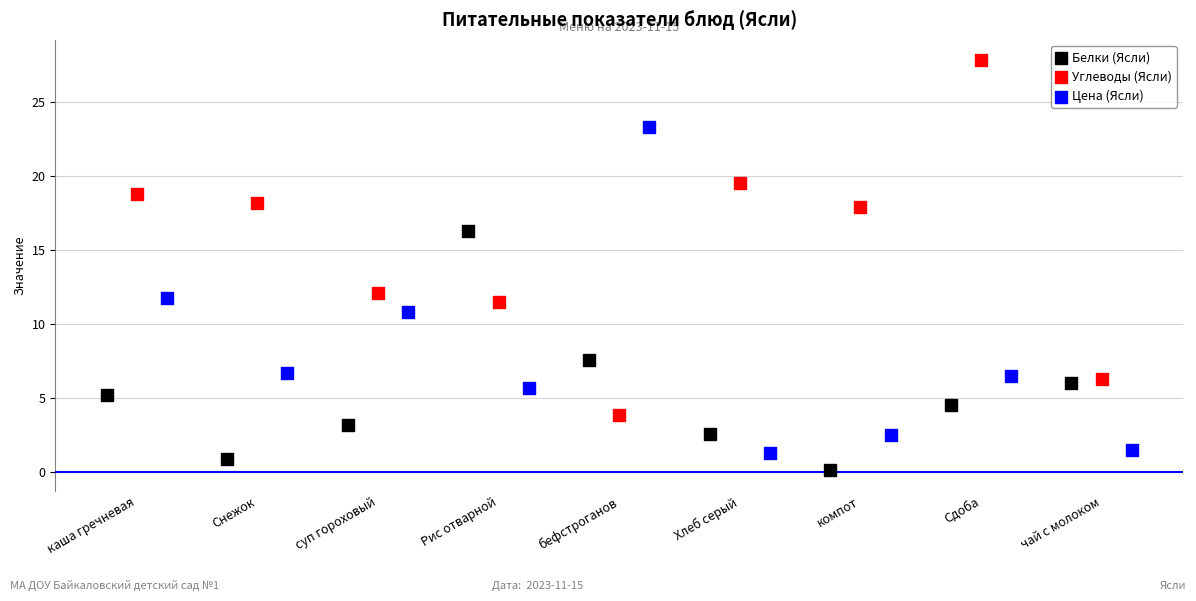

Which series has the widest spread of Y values?

Углеводы (Ясли)